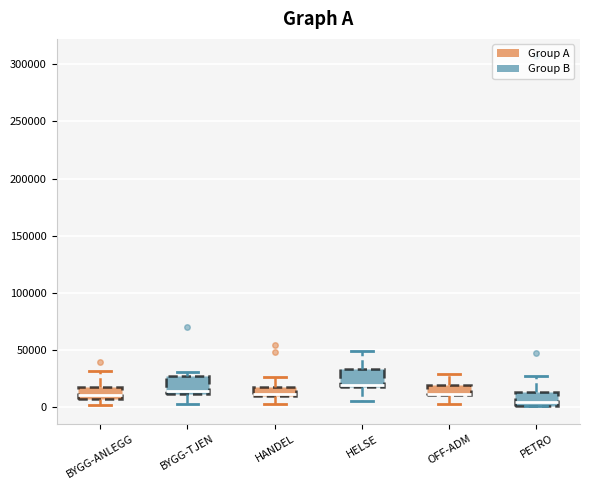

Where is the upper edge of the box for HELSE on the y-axis? The values are not printed on the chart, so give them approximately, as read against the axis.

35000